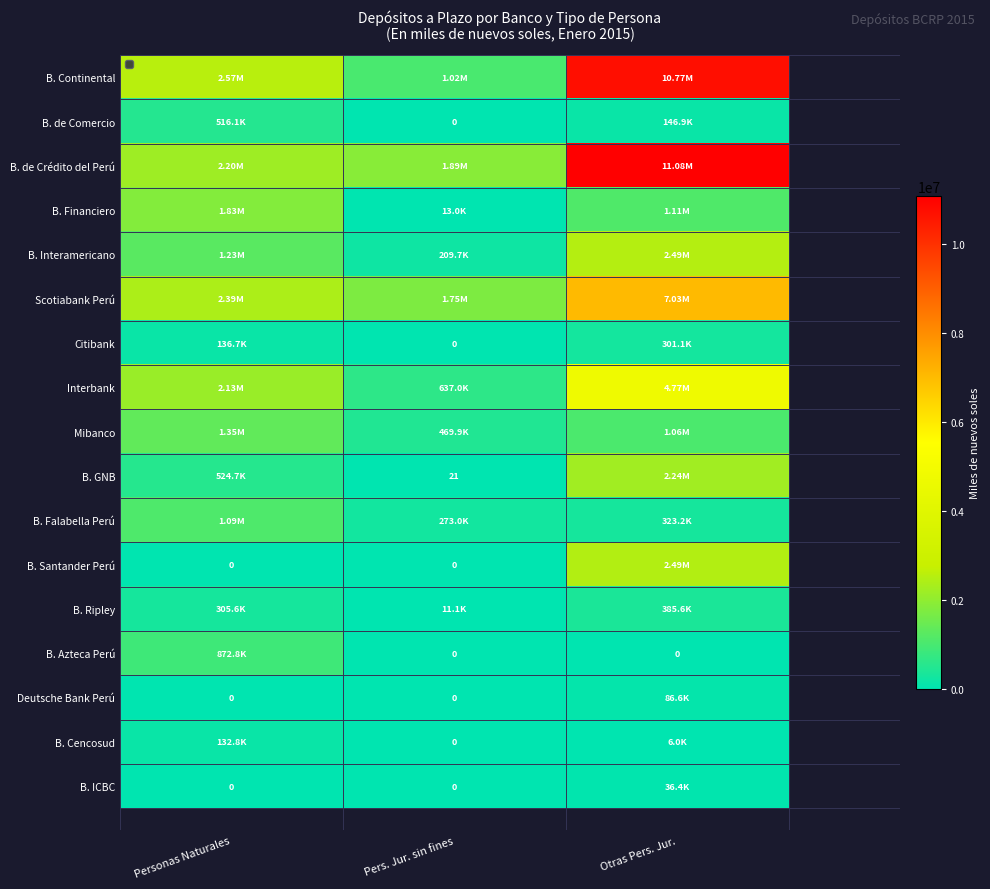

Which category has the lowest value in the B. Financiero series?

Pers. Jur. sin fines